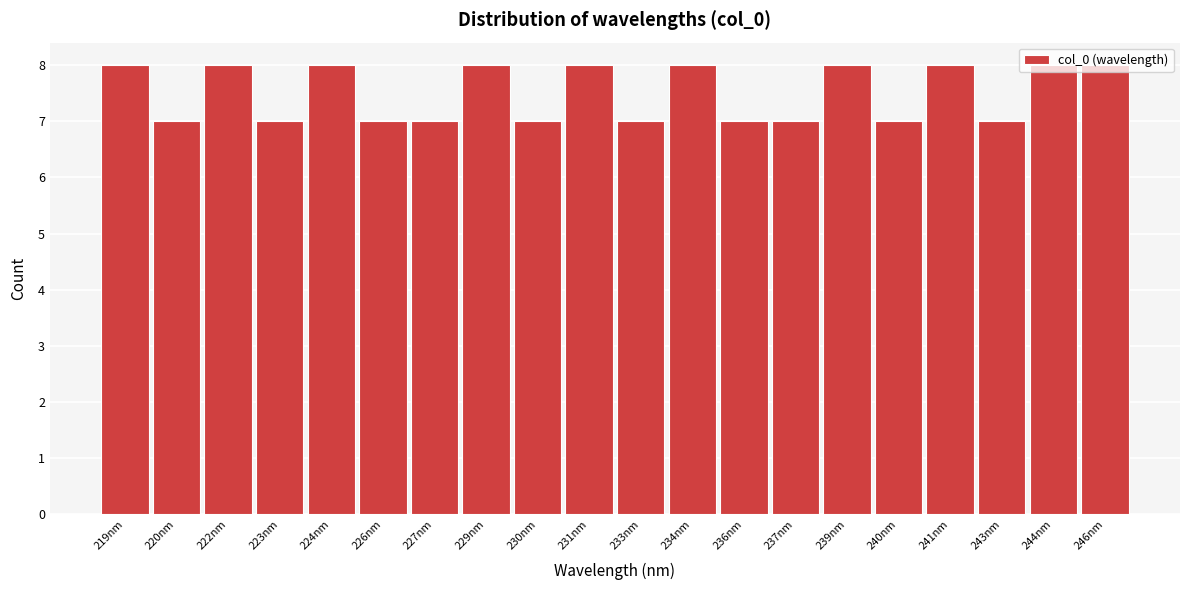

Is it true that the value at 241nm is 13?

False